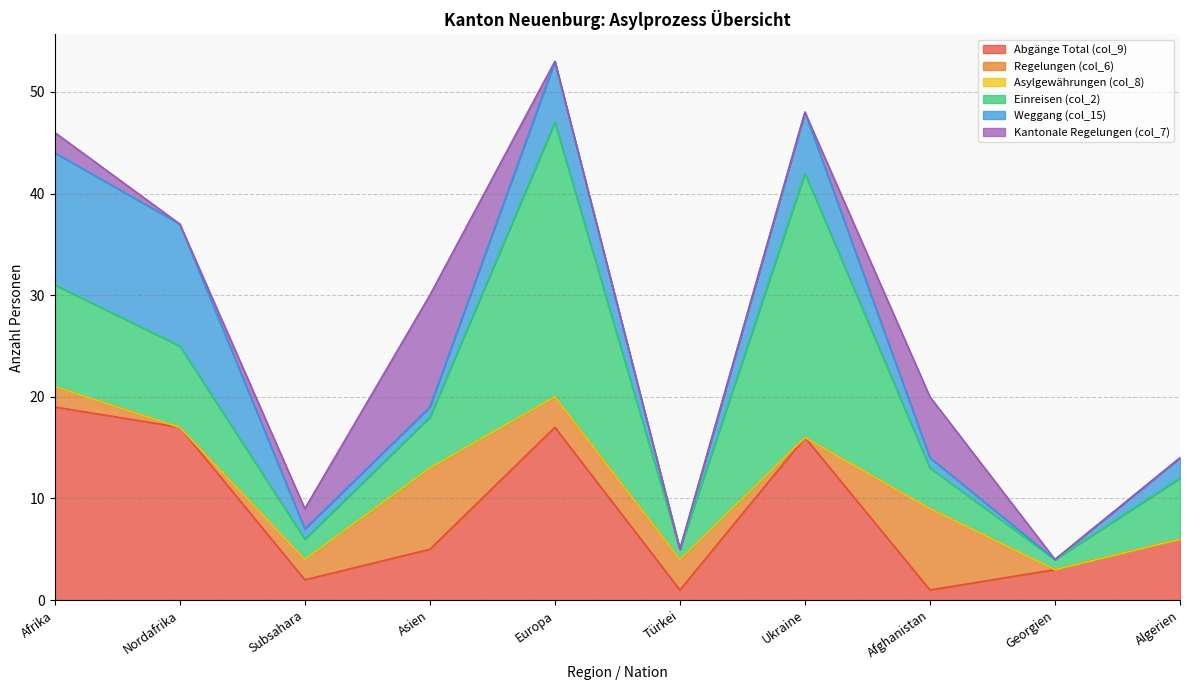

What position from the left is Nordafrika?

2